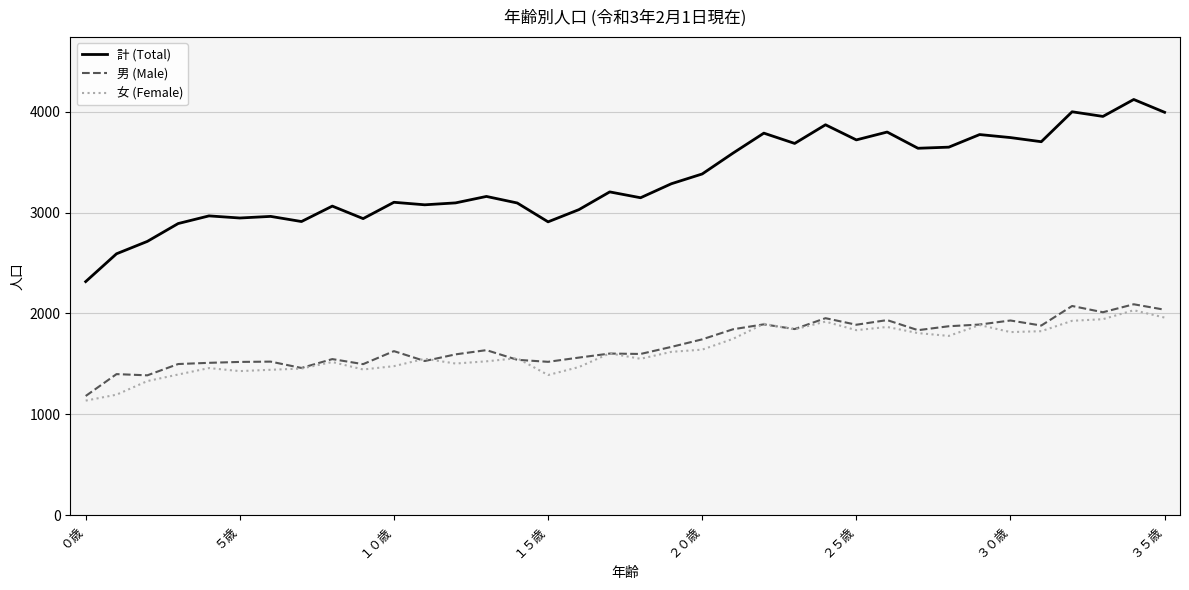

Does the chart have visible grid lines?

Yes